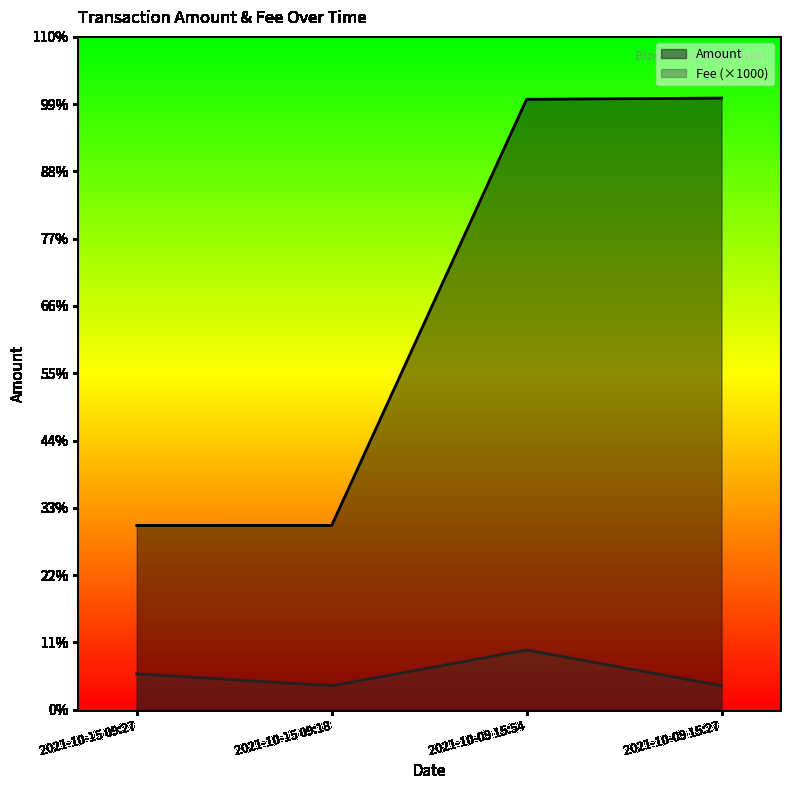

At how many categories does at least one series exceed 305?

2